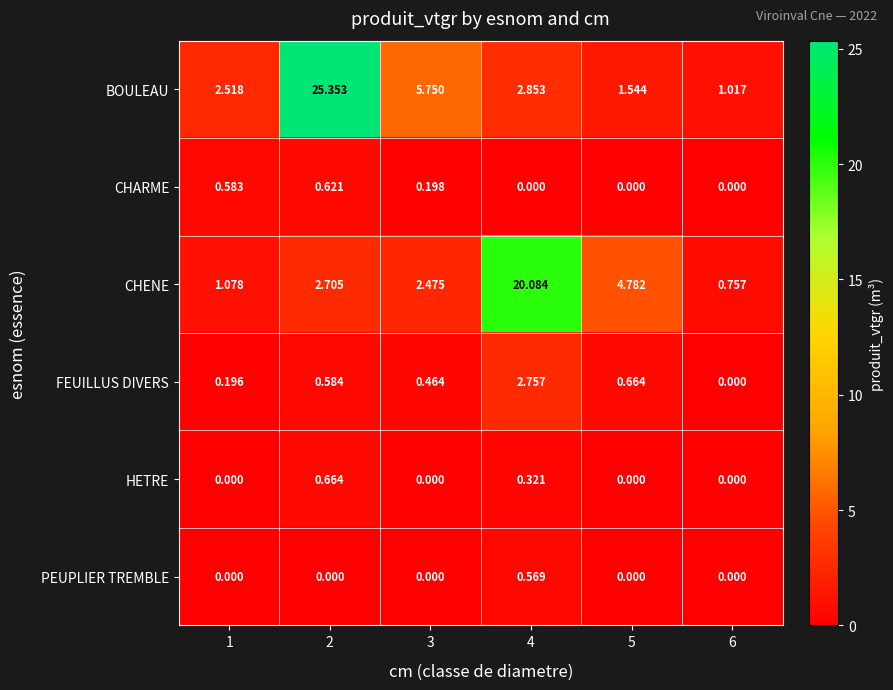

Rank the series by their maximum value, from lowest to highest.

PEUPLIER TREMBLE, CHARME, HETRE, FEUILLUS DIVERS, CHENE, BOULEAU